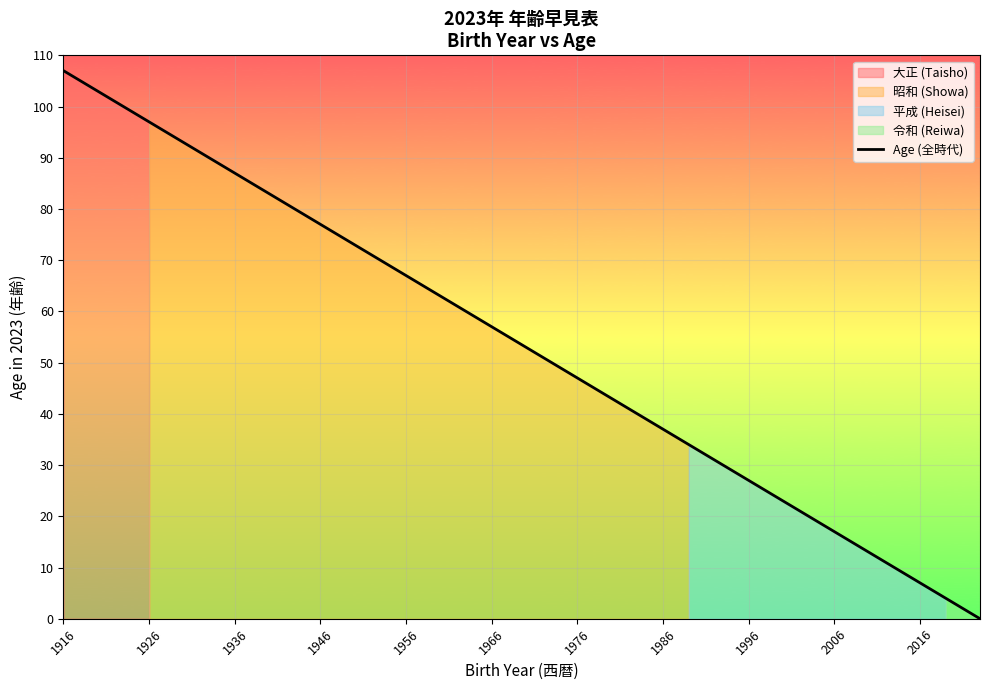

At which label does Age (Taisho era) first exceed 103?

1916